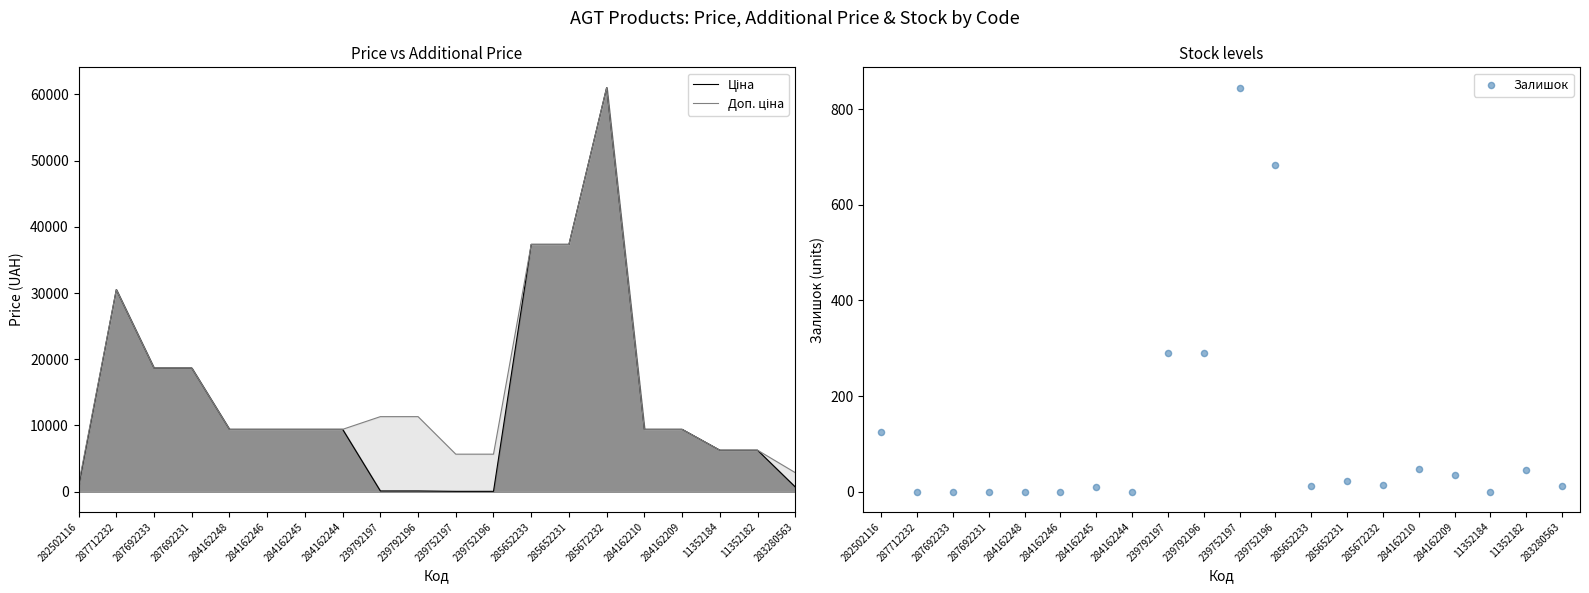

At which category is the sum across all series the highest?

285672232